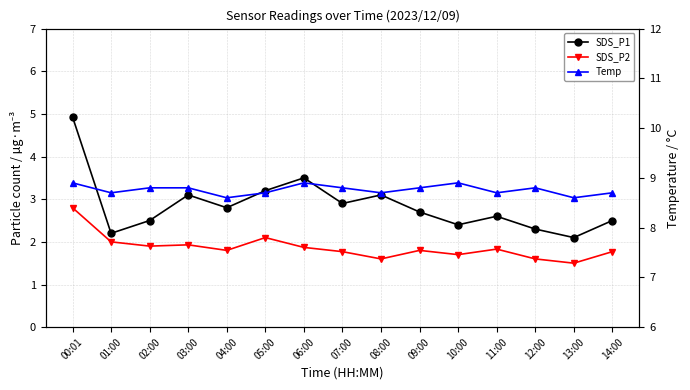

List the labels in order of SDS_P2 value, smallest first.

13:00, 08:00, 12:00, 10:00, 07:00, 14:00, 04:00, 09:00, 11:00, 06:00, 02:00, 03:00, 01:00, 05:00, 00:01